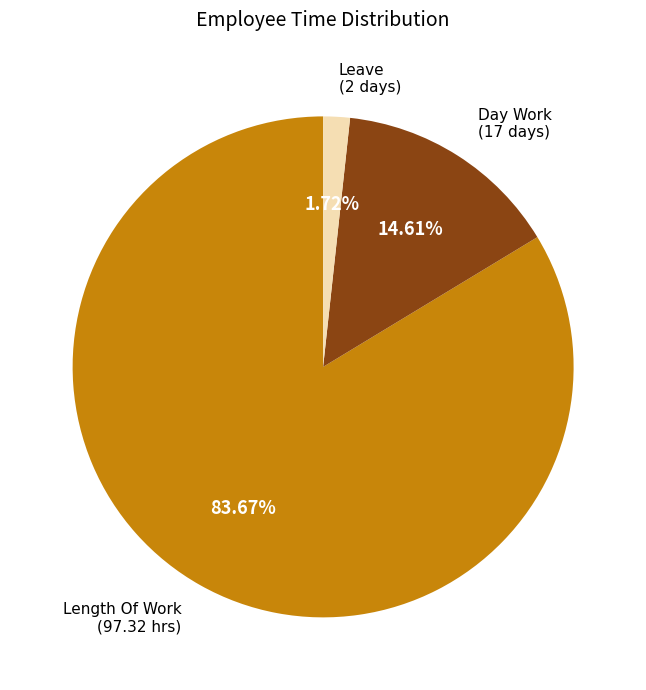

Count the number of slices in the pie.

3